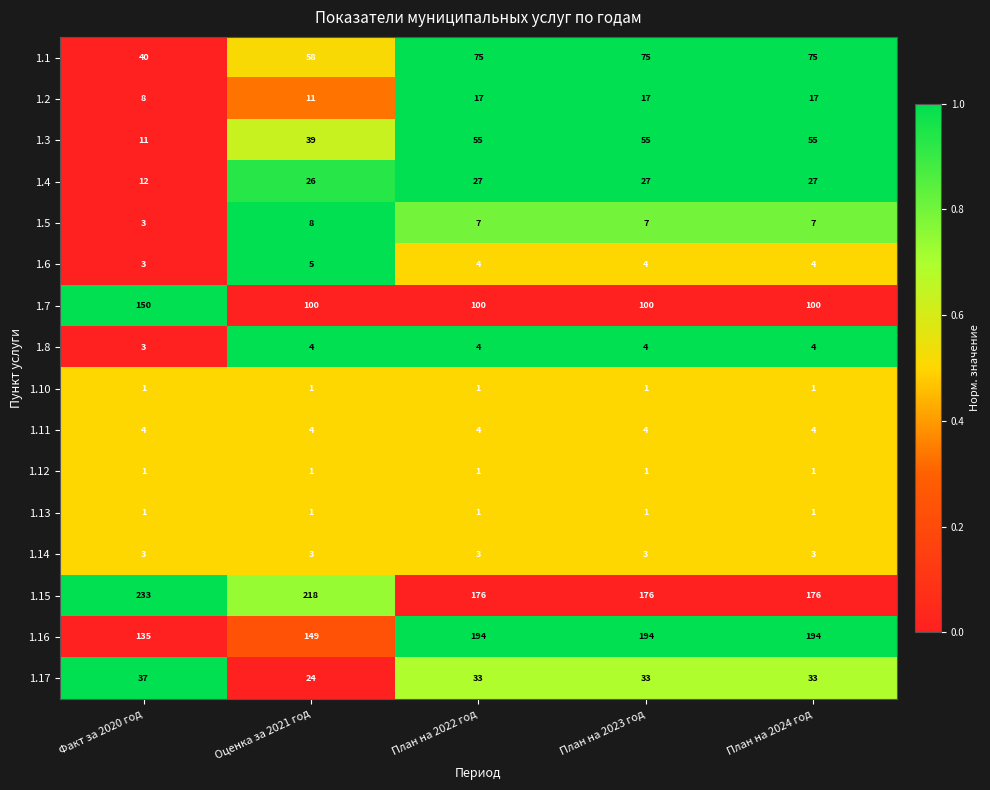

What is the spread (max minus min) of values at План на 2023 год?

193